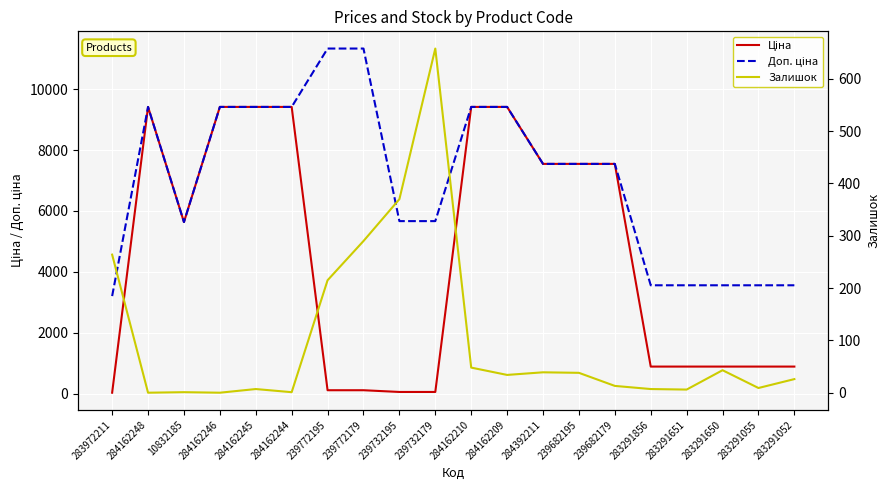

What is the label of the 18th point from the right?

10832185